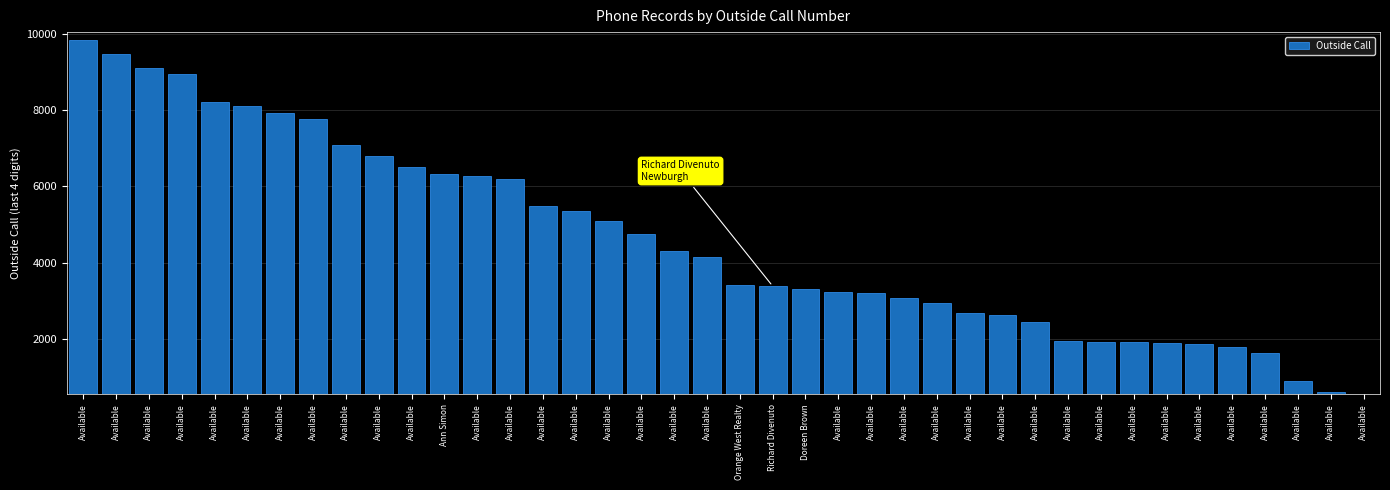

The value at Available is 1934. True or false?

True